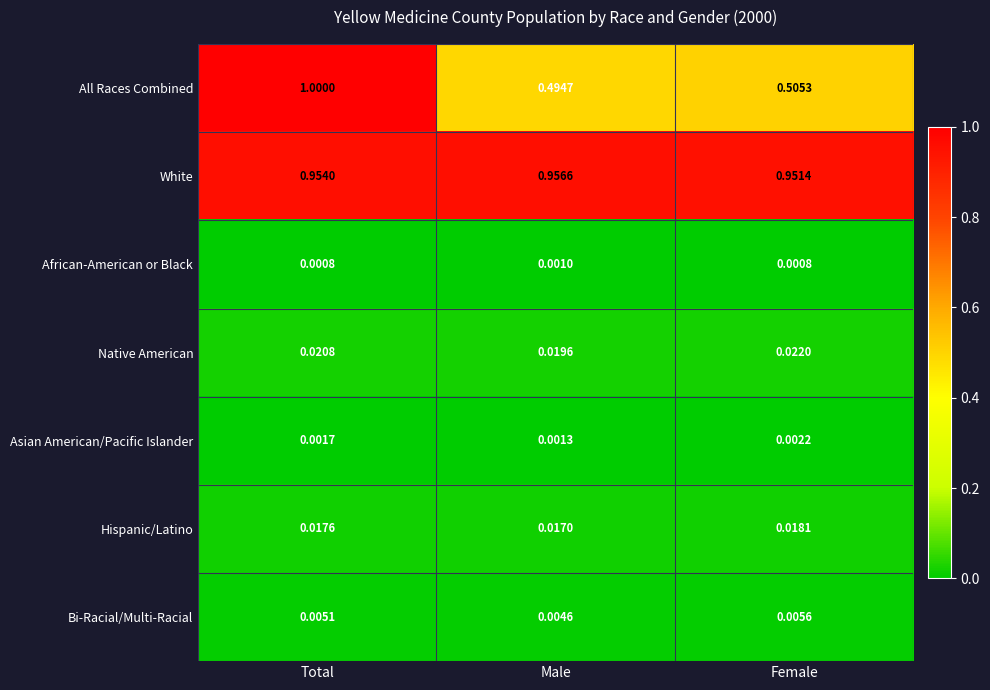

What is the difference between the highest and lowest values at Male?

1.0